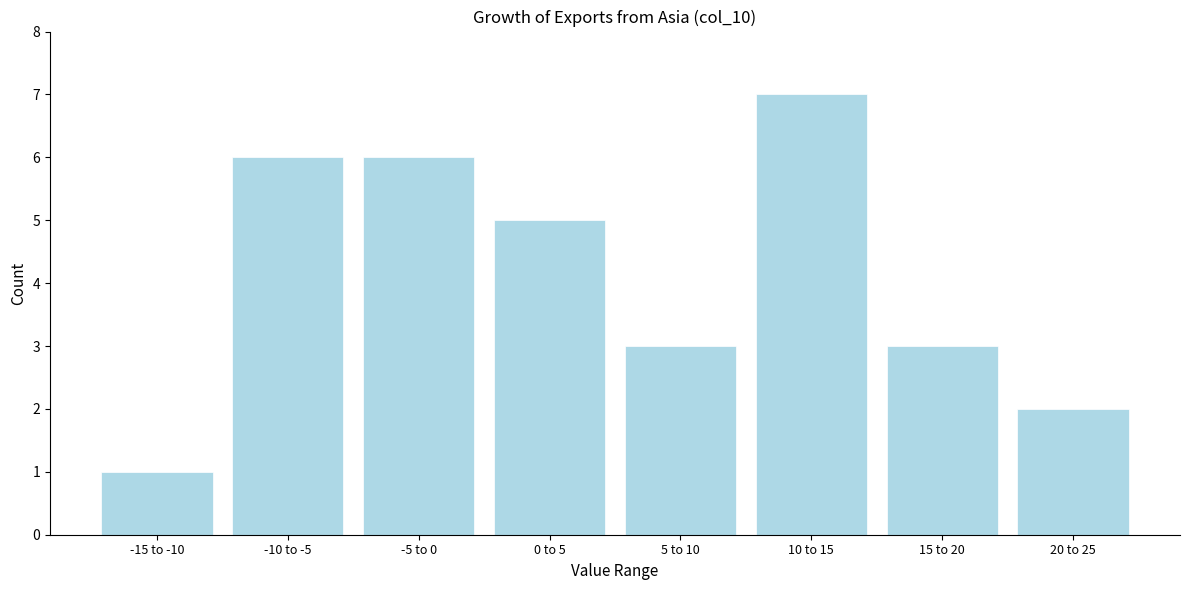

Reading left to right, list all the values displayed in this chart.

1	6	6	5	3	7	3	2